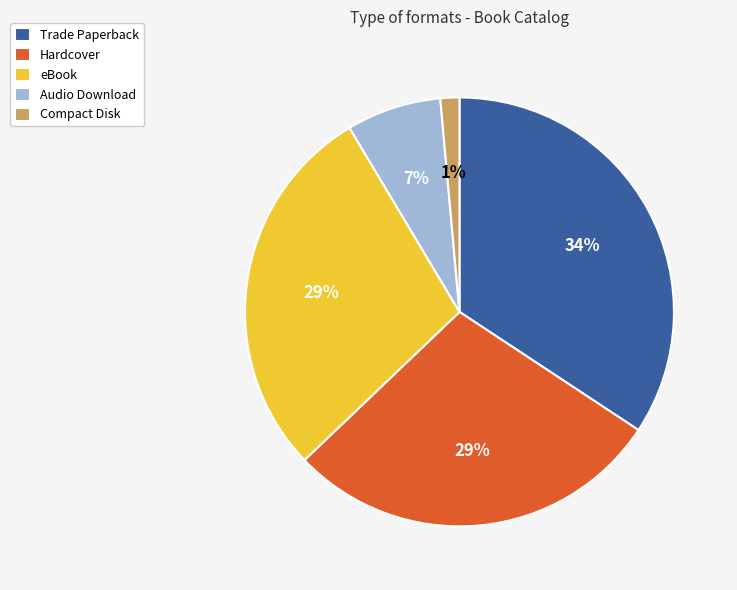

Is the sum of Compact Disk and eBook greater than half?

No